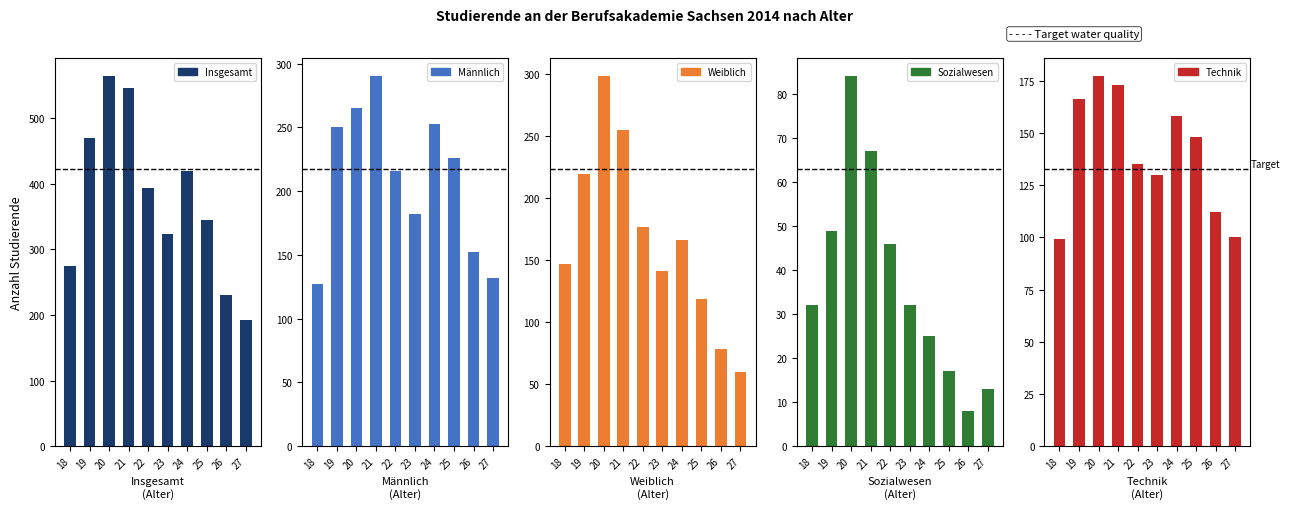

Does the chart contain any negative values?

No